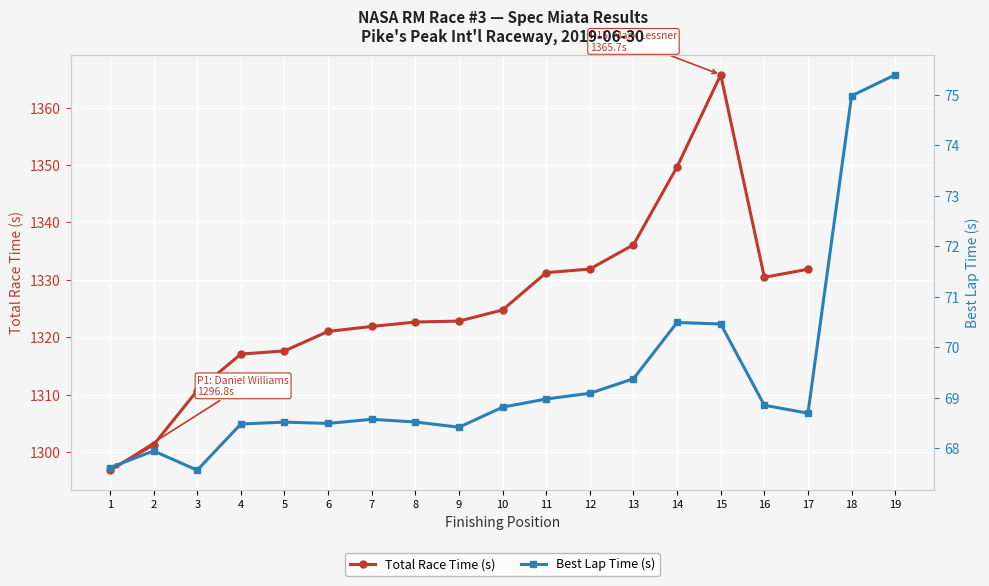

What is the average value?

69.4